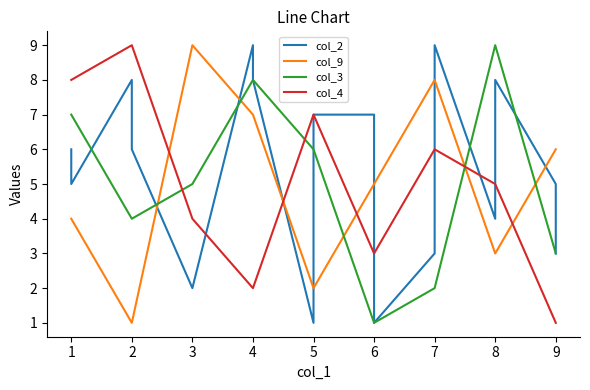

True or false: col_2 and col_3 intersect in this chart.

True